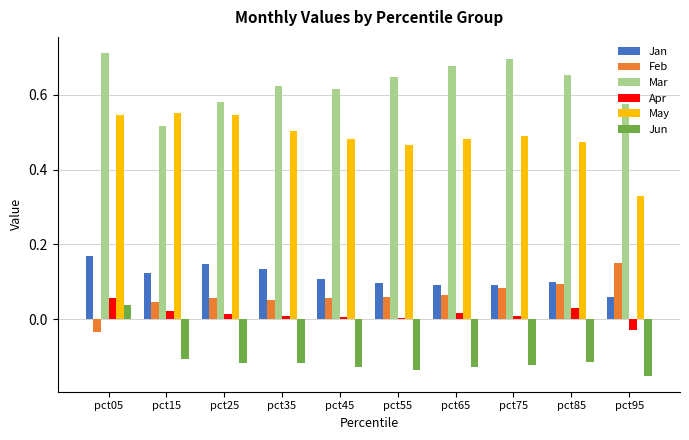

Is it true that Mar equals 0.4 at pct55?

False